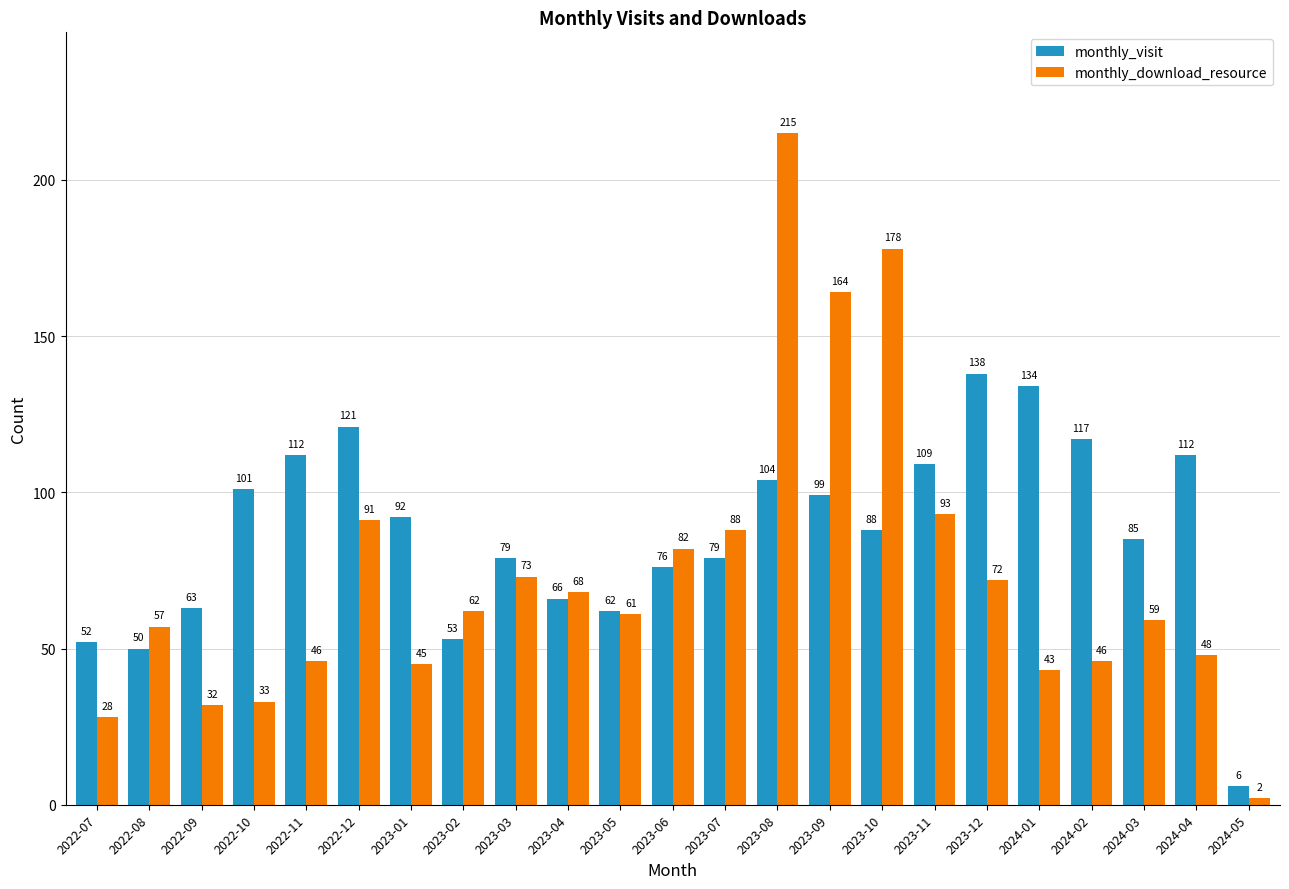

What is the average value of the monthly_visit series?

87